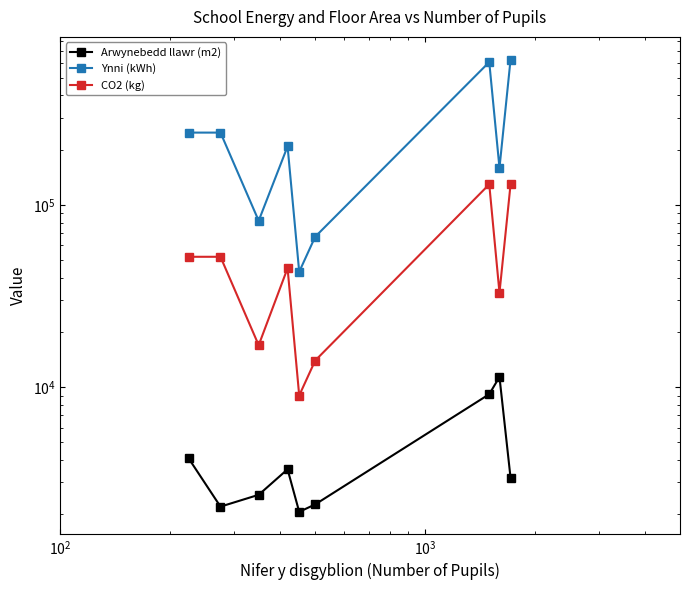

What is the difference between the maximum and minimum values in the Ynni (kWh) series?

587000